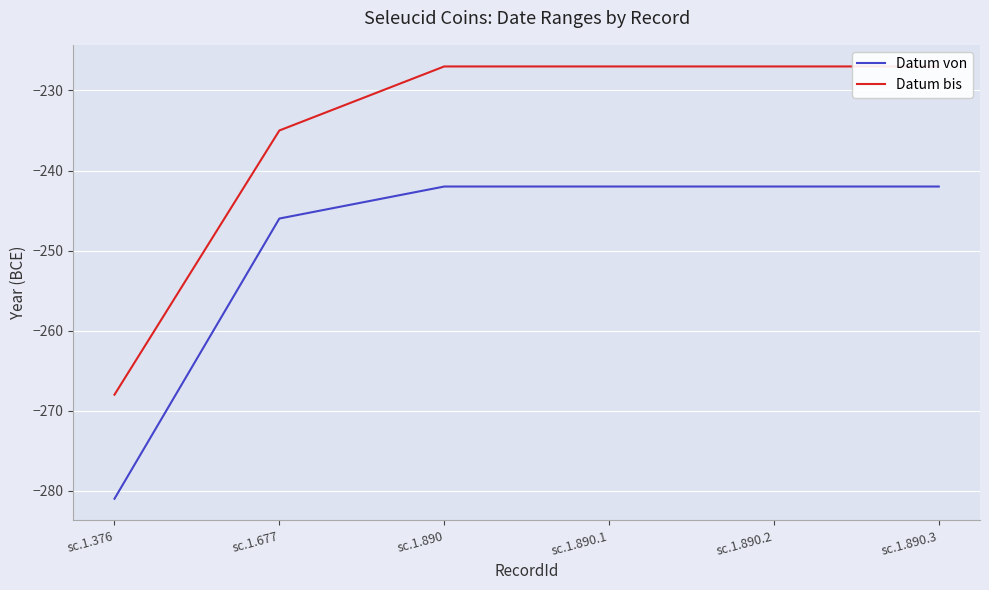

True or false: Datum bis and Datum von intersect in this chart.

False